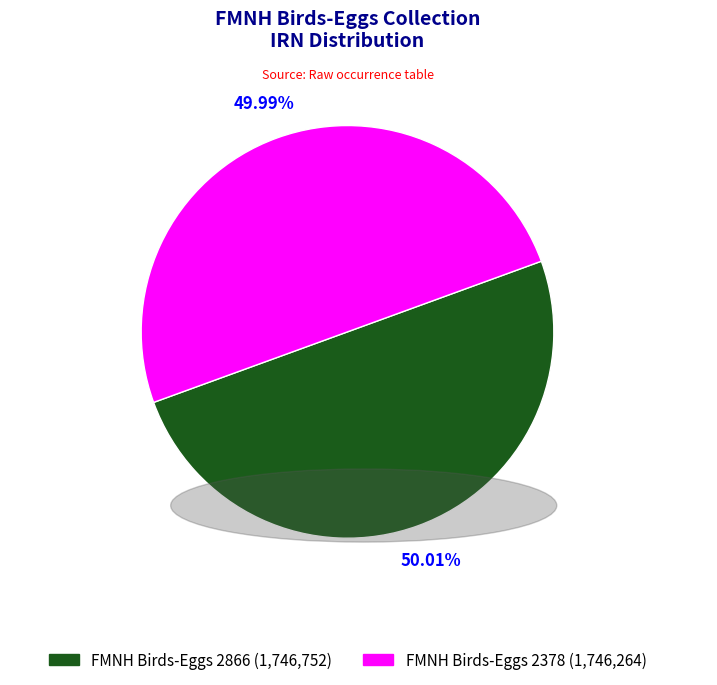

Is it true that FMNH Birds-Eggs 2866 is 50% of the pie?

True